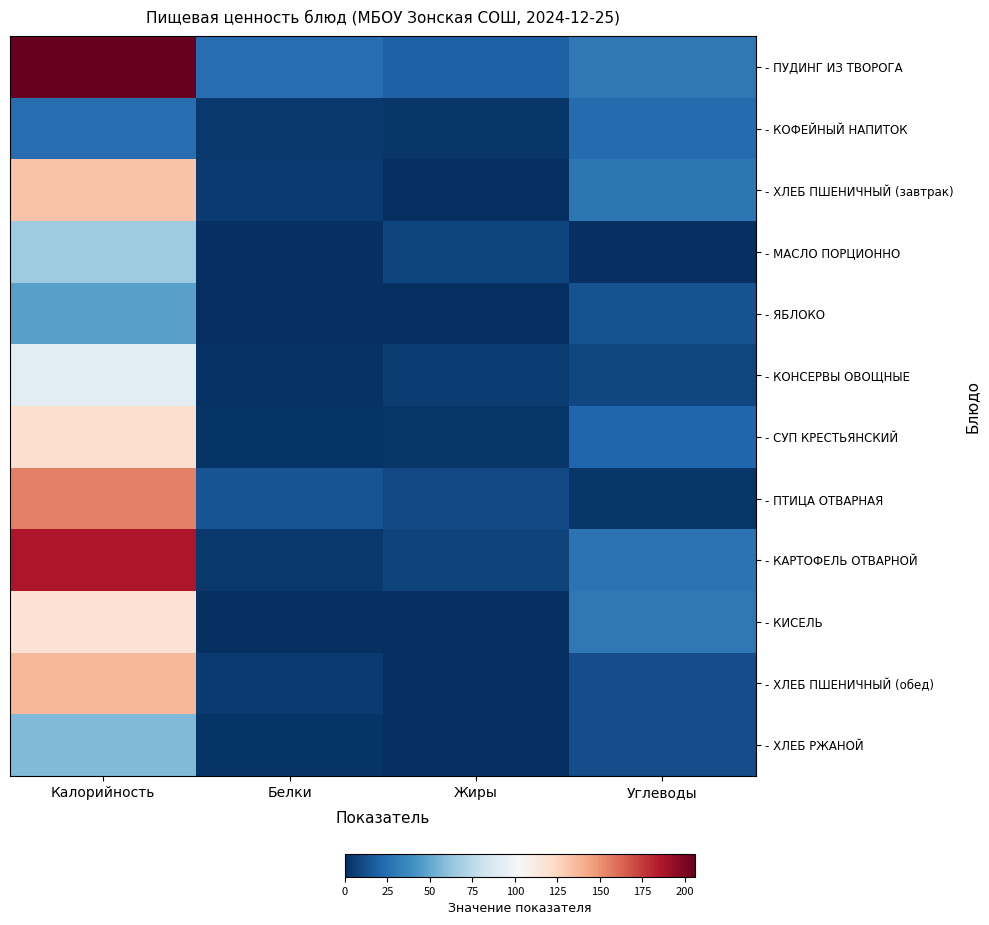

Between Жиры and Белки, which is larger?

Белки